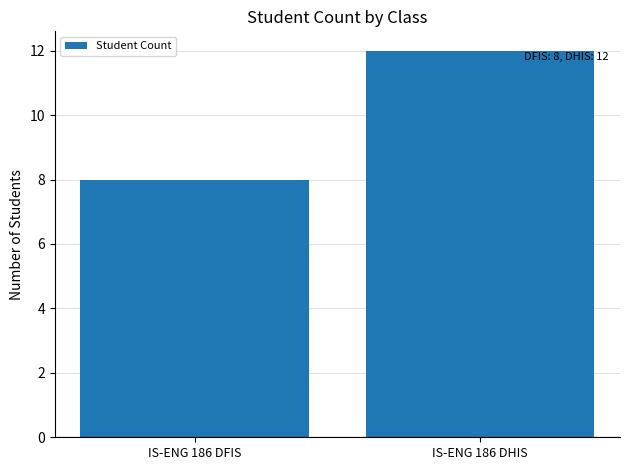

Rank the categories by value from highest to lowest.

IS-ENG 186 DHIS, IS-ENG 186 DFIS